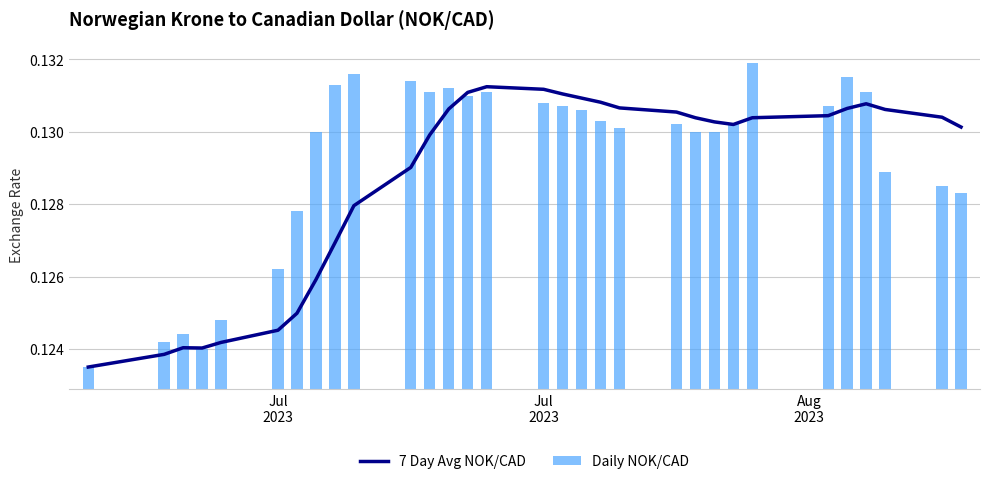

Is the value of 7 Day Avg NOK/CAD at 3 greater than the value of Daily NOK/CAD at 4?

No